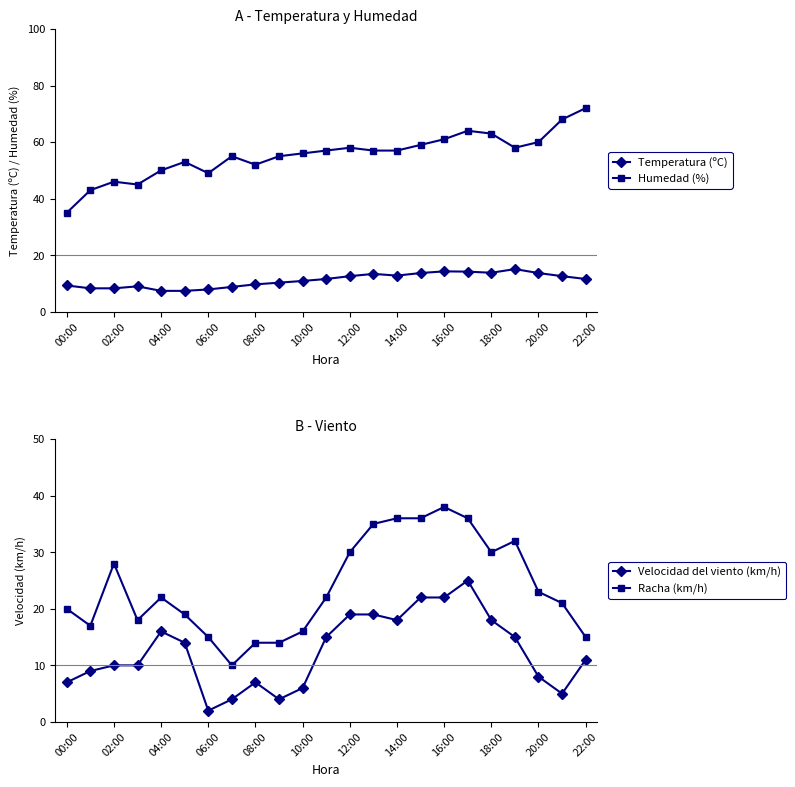

Which series has the largest range (max minus min)?

Humedad (%)